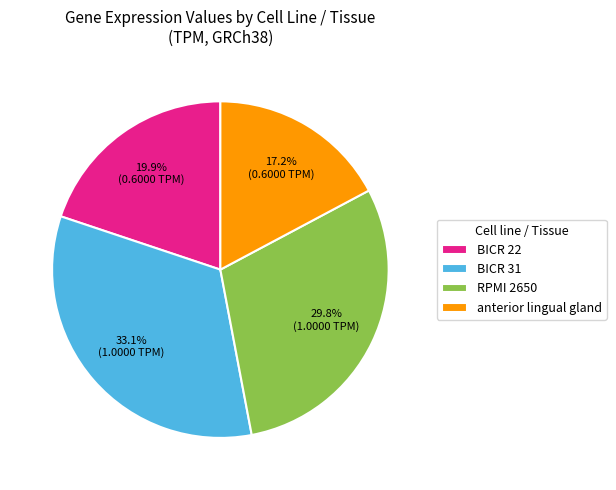

The RPMI 2650 slice represents 35% of the pie. True or false?

False